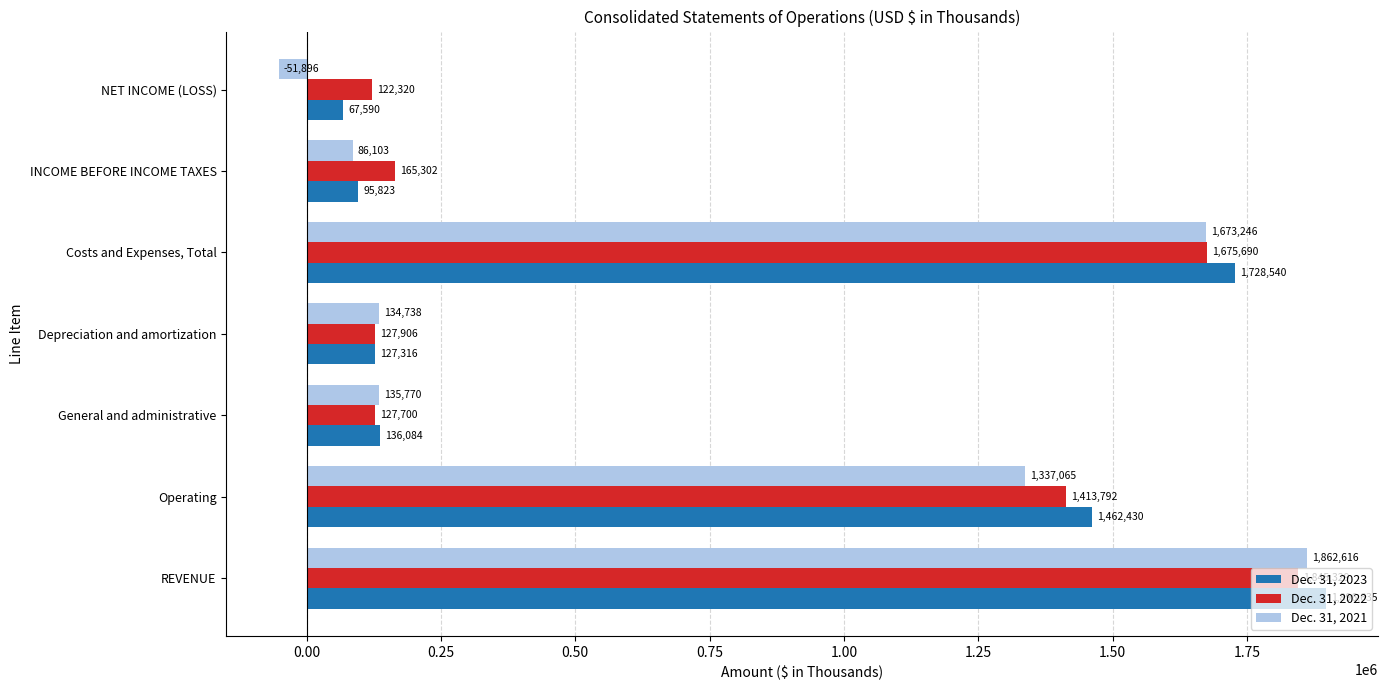

Which series has the largest range (max minus min)?

Dec. 31, 2021